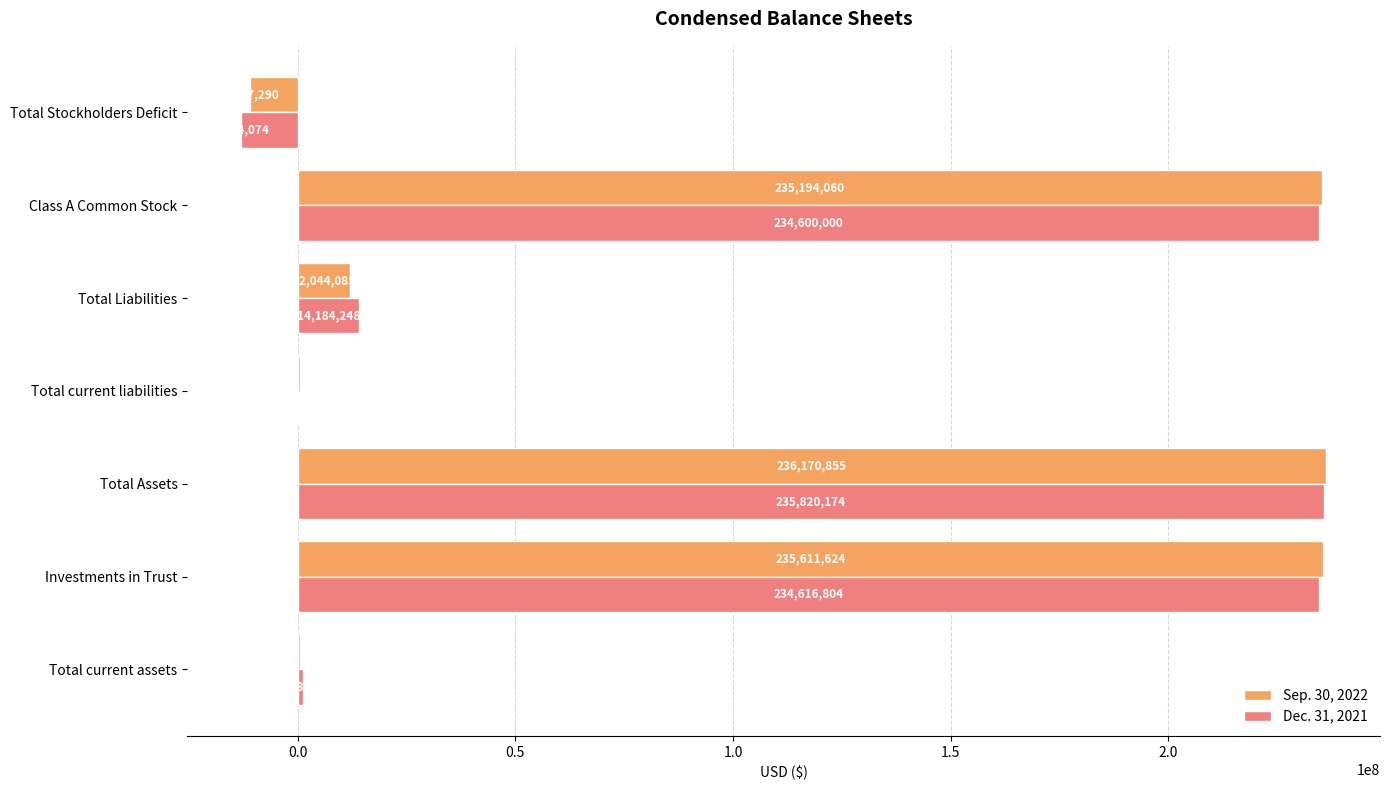

What is the maximum value for Sep. 30, 2022?

236170855